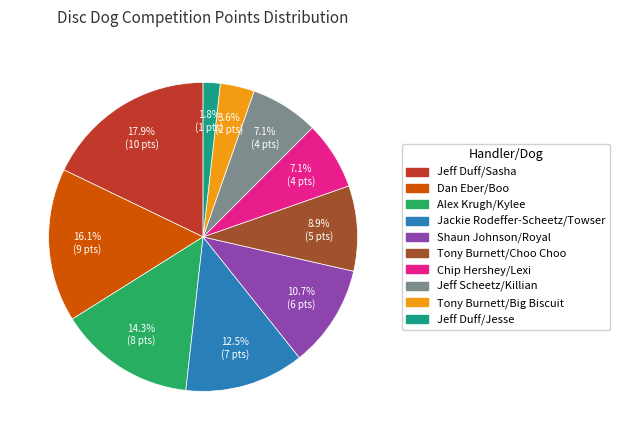

To the nearest percent, what is the difference between the largest and smallest slice percentages?

16%